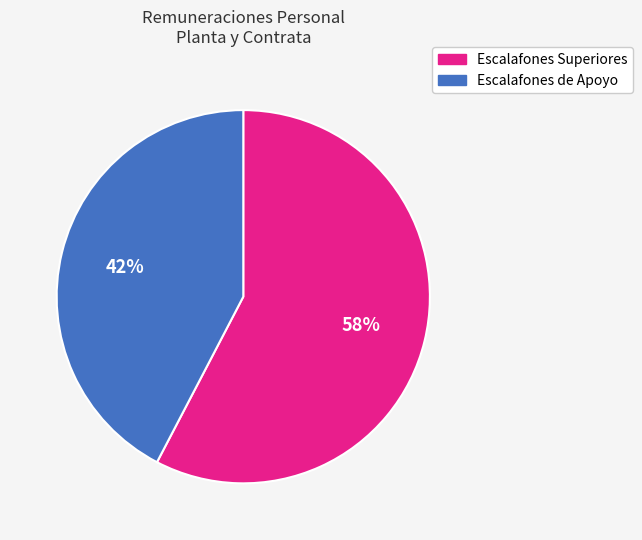

Does any single category account for the majority?

Yes